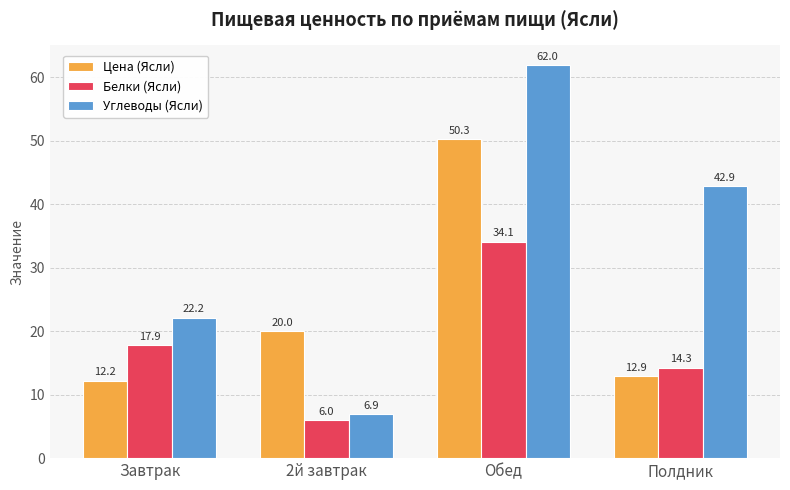

Is it true that Углеводы (Ясли) equals 42.9 at Полдник?

True